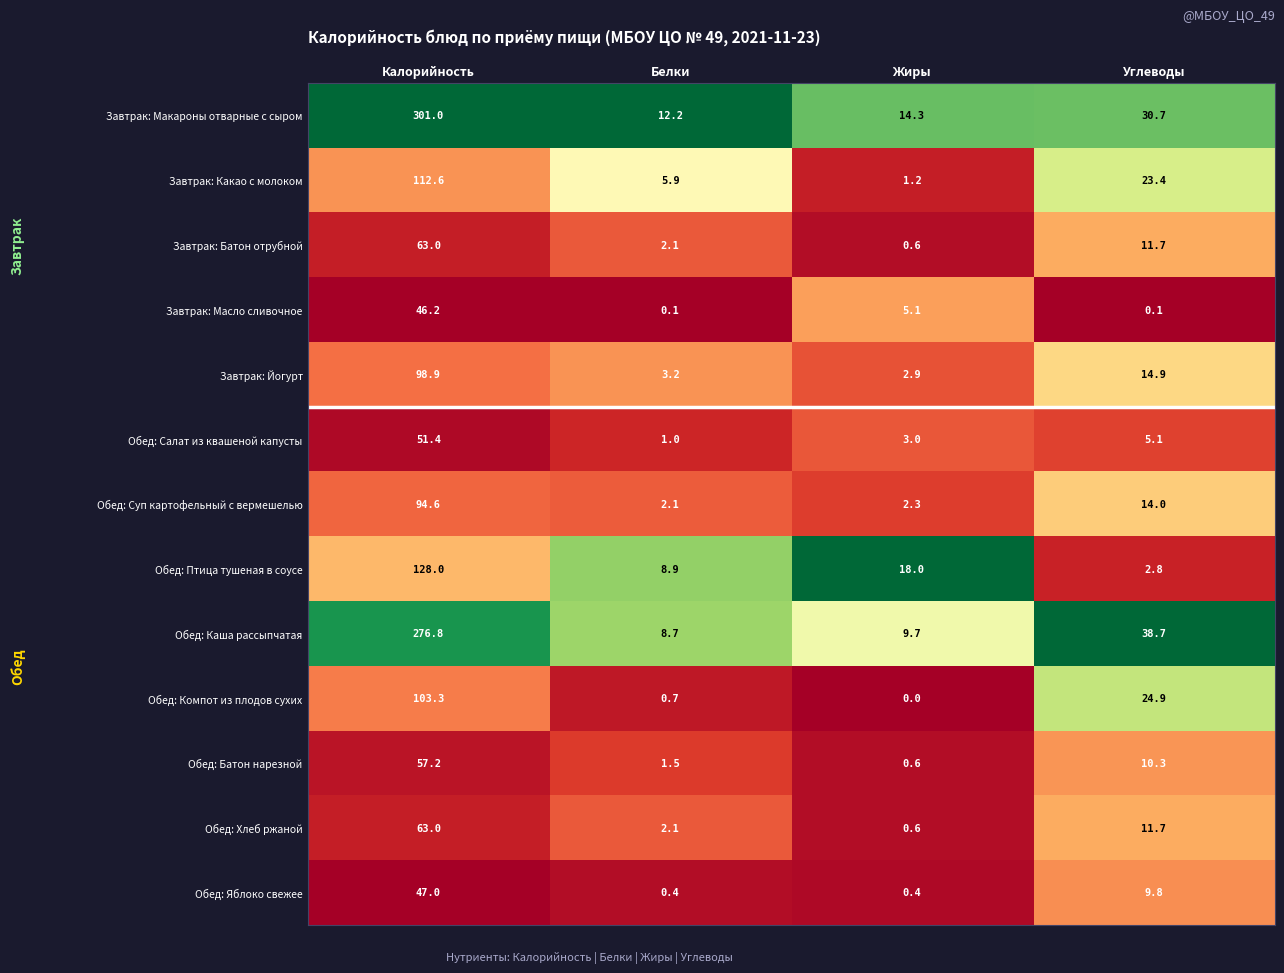

What is the sum of the Обед: Суп картофельный с вермешелью values at Углеводы and Калорийность?

108.6